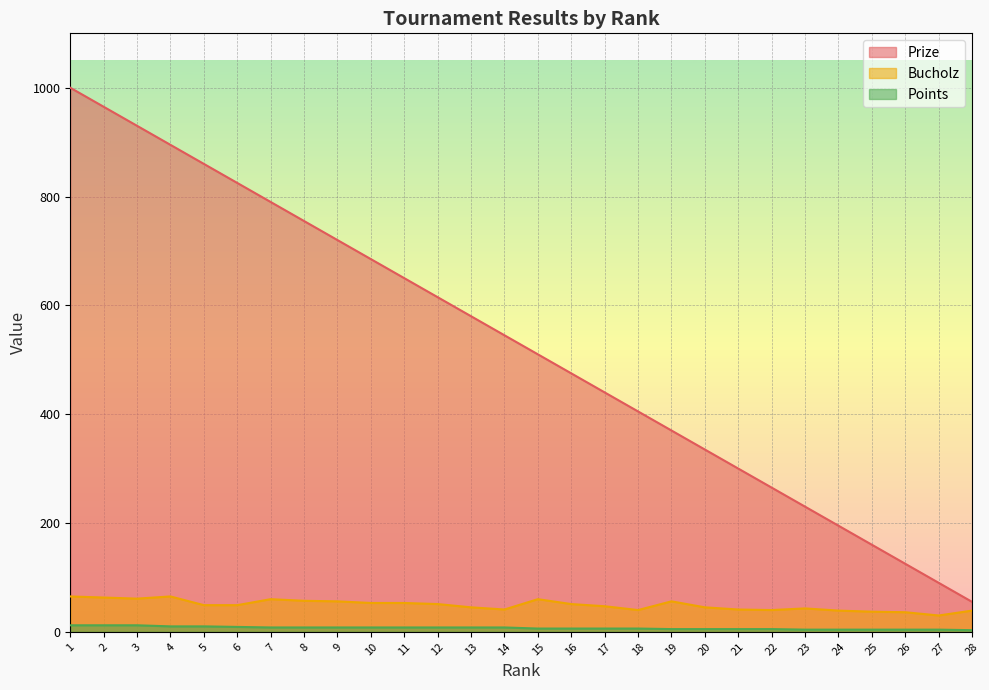

Is it true that Points equals 8 at 7?

True